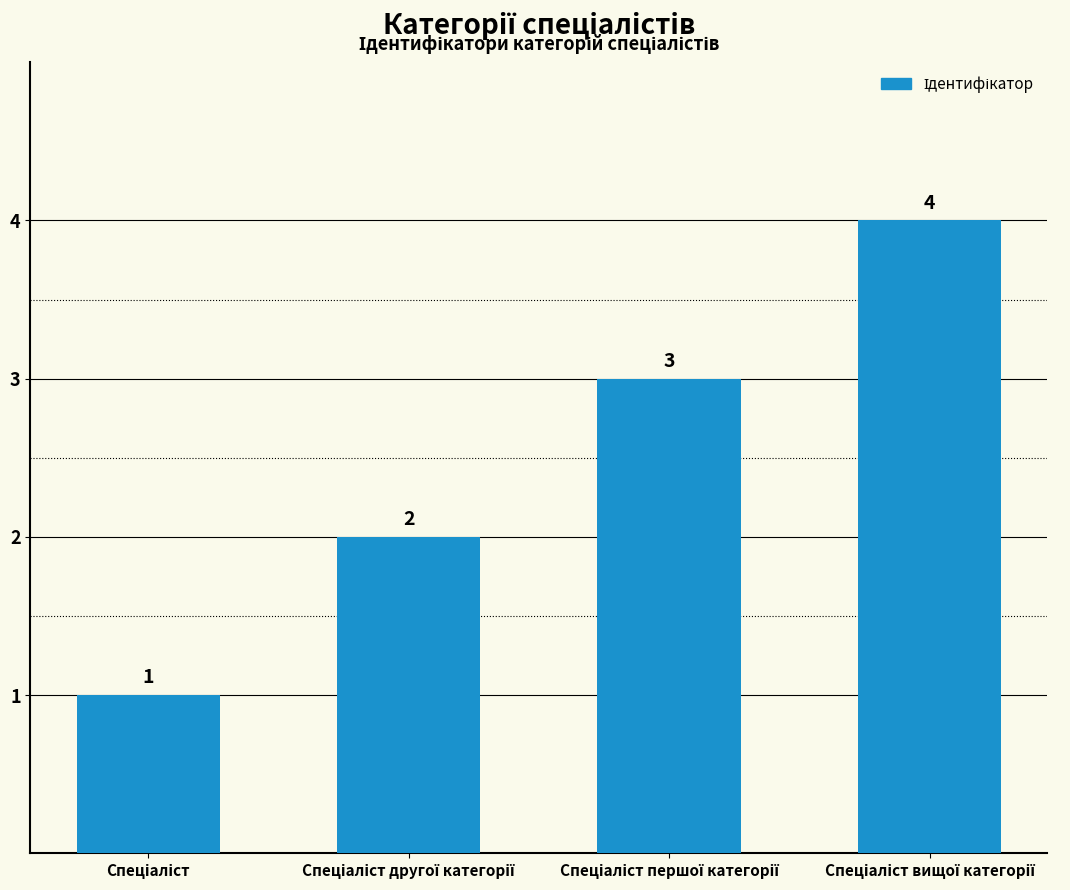

Count the values in the range 2 to 4.

3